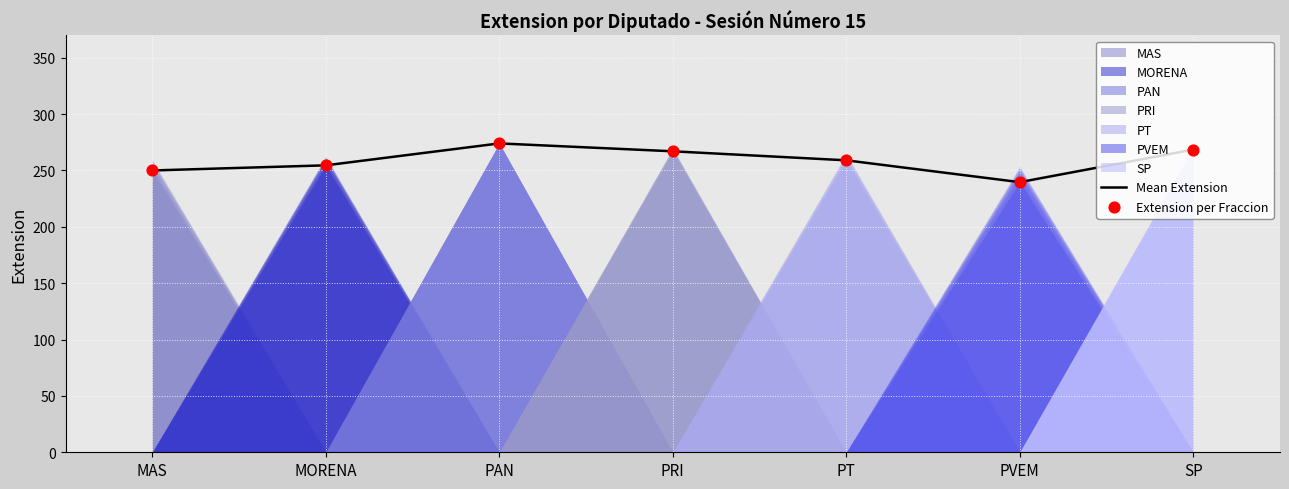

Which series has the widest spread of Y values?

Mean Extension